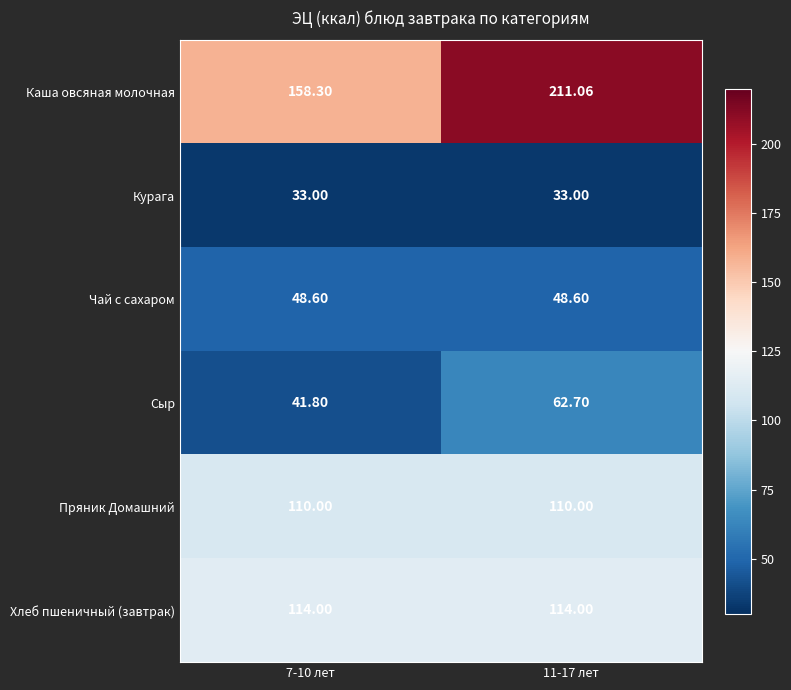

Rank the series by their maximum value, from lowest to highest.

Курага, Чай с сахаром, Сыр, Пряник Домашний, Хлеб пшеничный (завтрак), Каша овсяная молочная